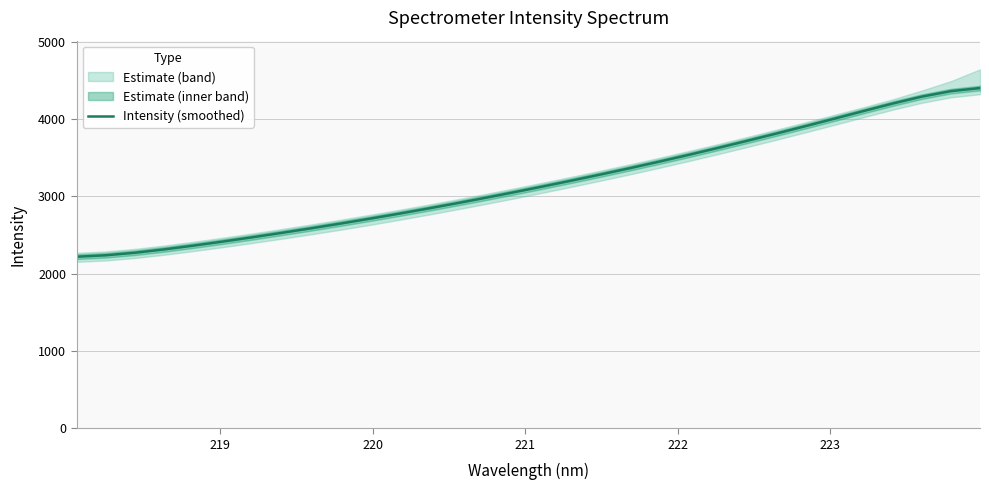

Does the chart have visible grid lines?

Yes